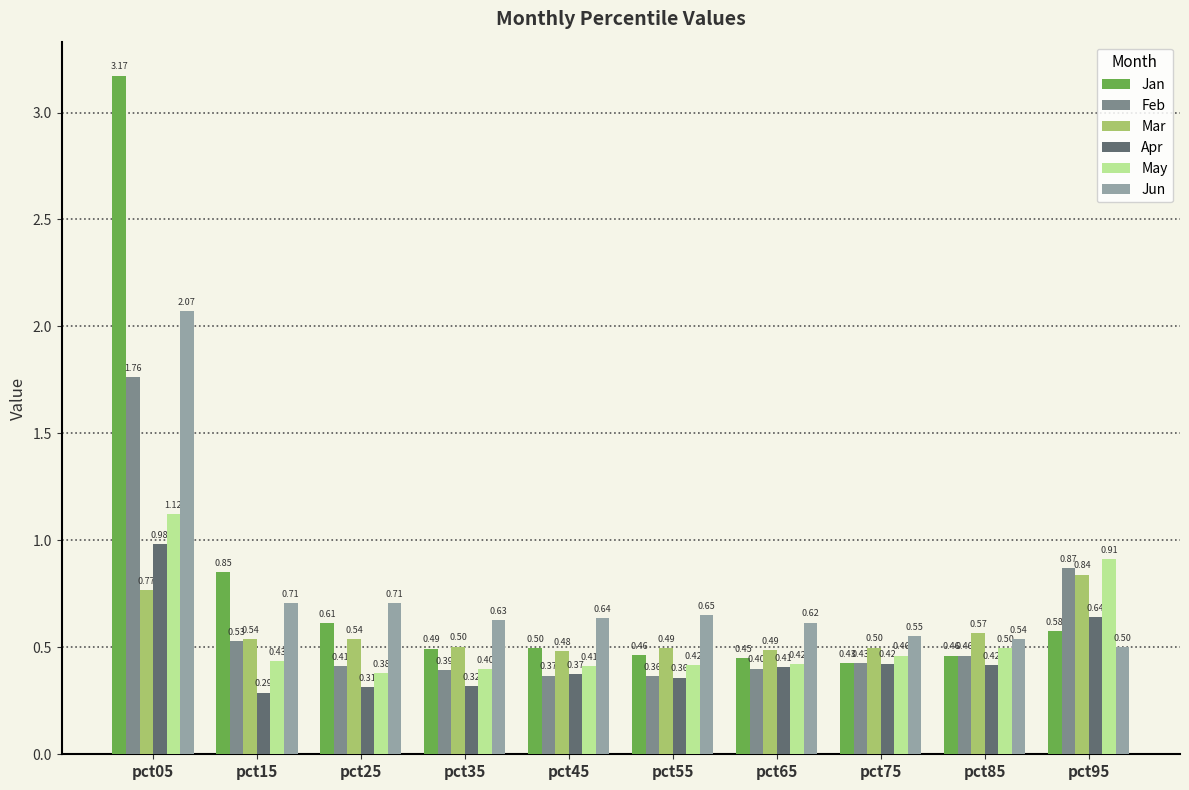

Which series has the widest spread of values?

Jan